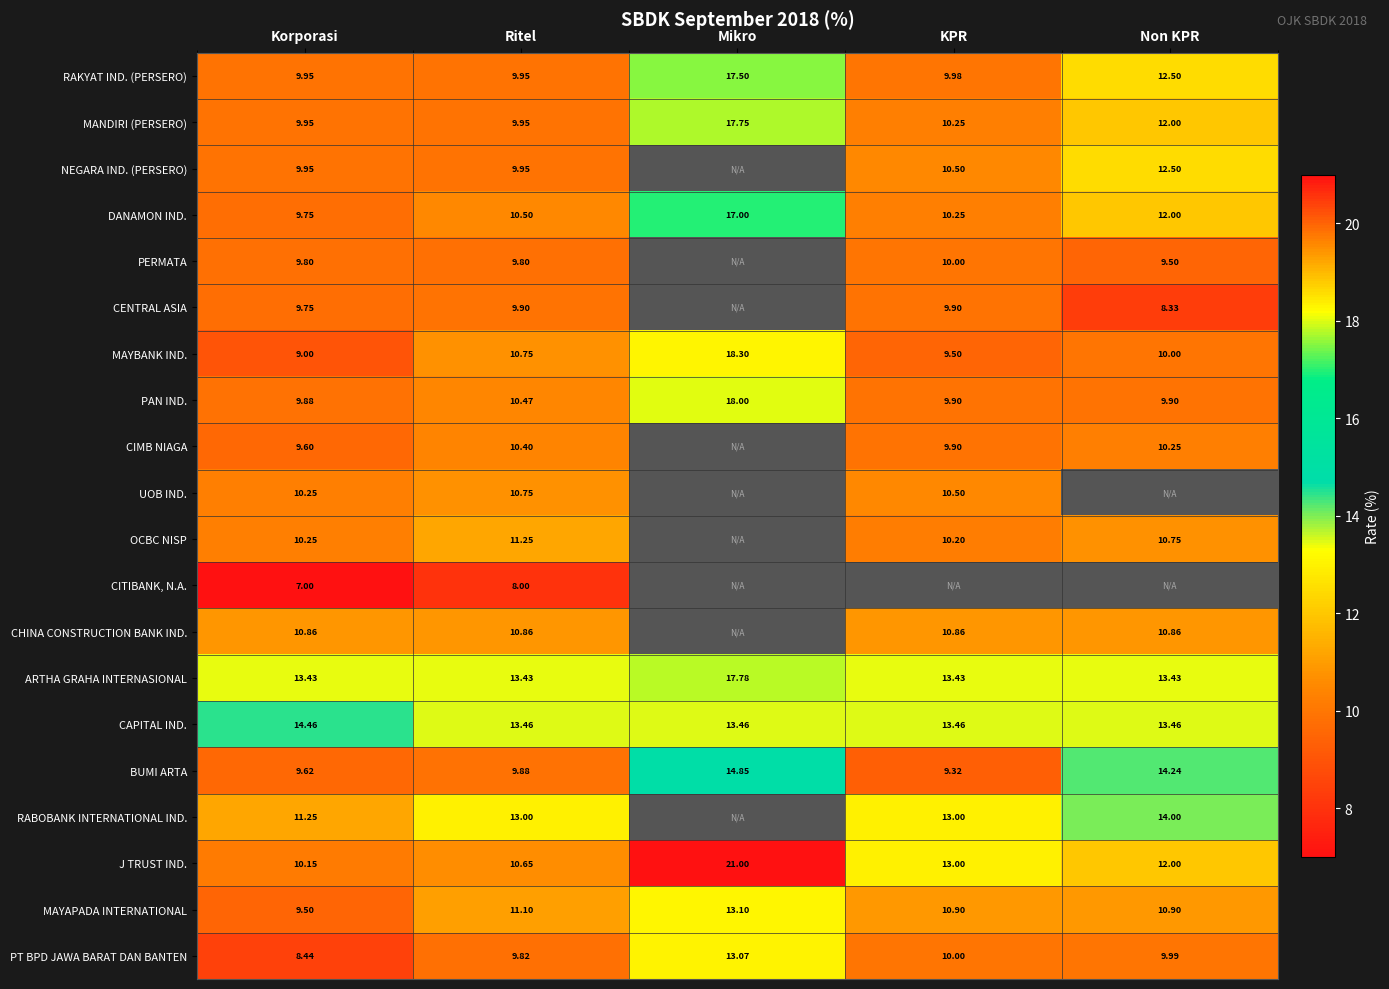

What is the spread (max minus min) of values at Korporasi?

7.5